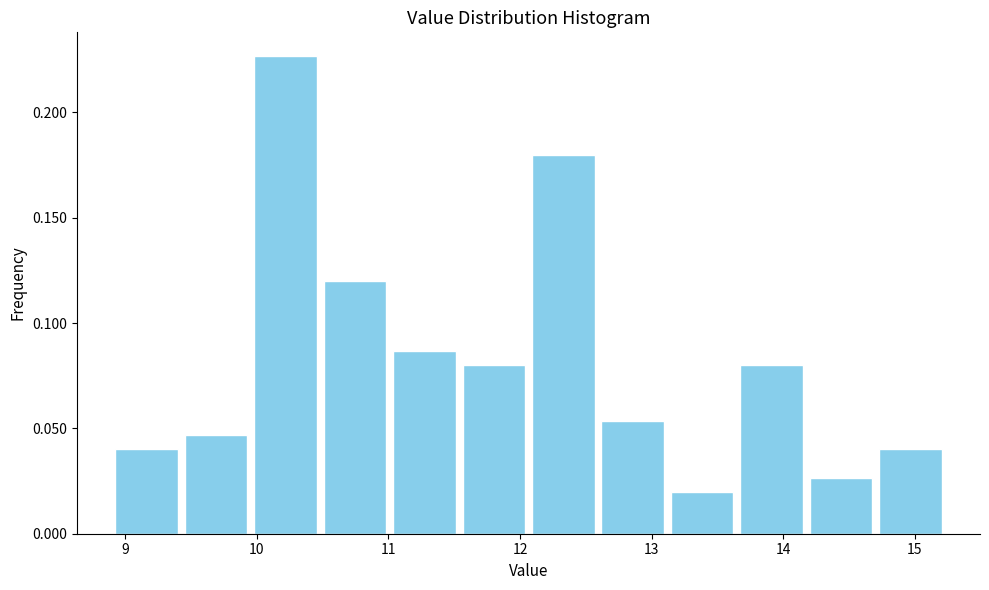

Reading left to right, transcribe this chart: for each bar, give the range it covers on the x-axis and its height. Neither the bar edges nor the heights are printed on the chart, so give them approximately, as read against the axes.

8.9 to 9.4: 0.040
9.4 to 10.0: 0.045
10.0 to 10.5: 0.225
10.5 to 11.0: 0.120
11.0 to 11.5: 0.085
11.5 to 12.1: 0.080
12.1 to 12.6: 0.180
12.6 to 13.1: 0.055
13.1 to 13.6: 0.020
13.6 to 14.2: 0.080
14.2 to 14.7: 0.025
14.7 to 15.2: 0.040